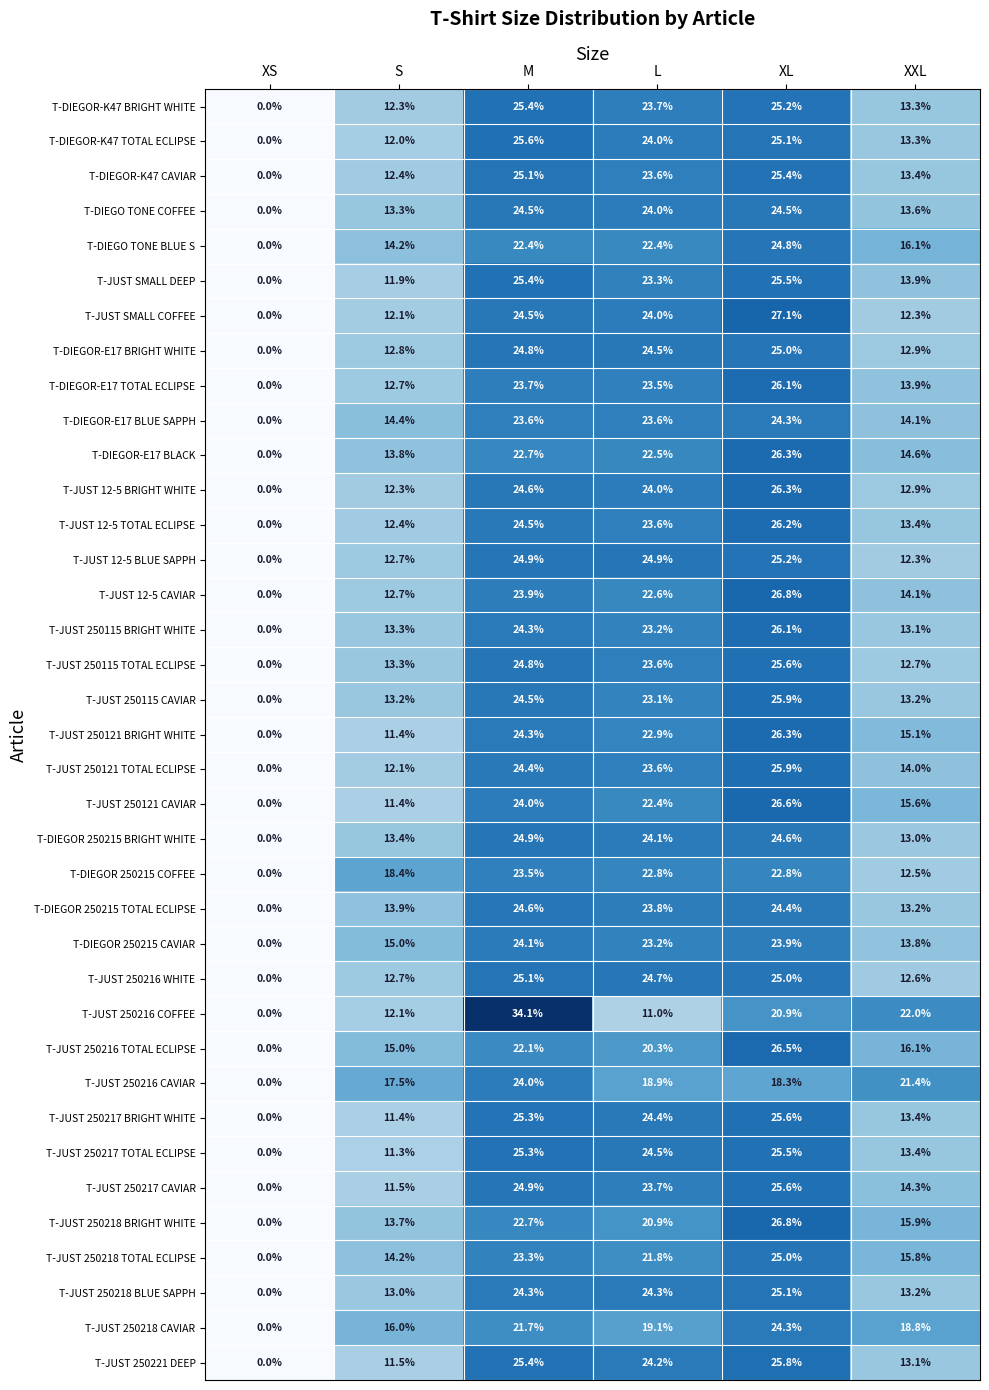

What is the maximum value for T-JUST 250218 TOTAL ECLIPSE?

25.0